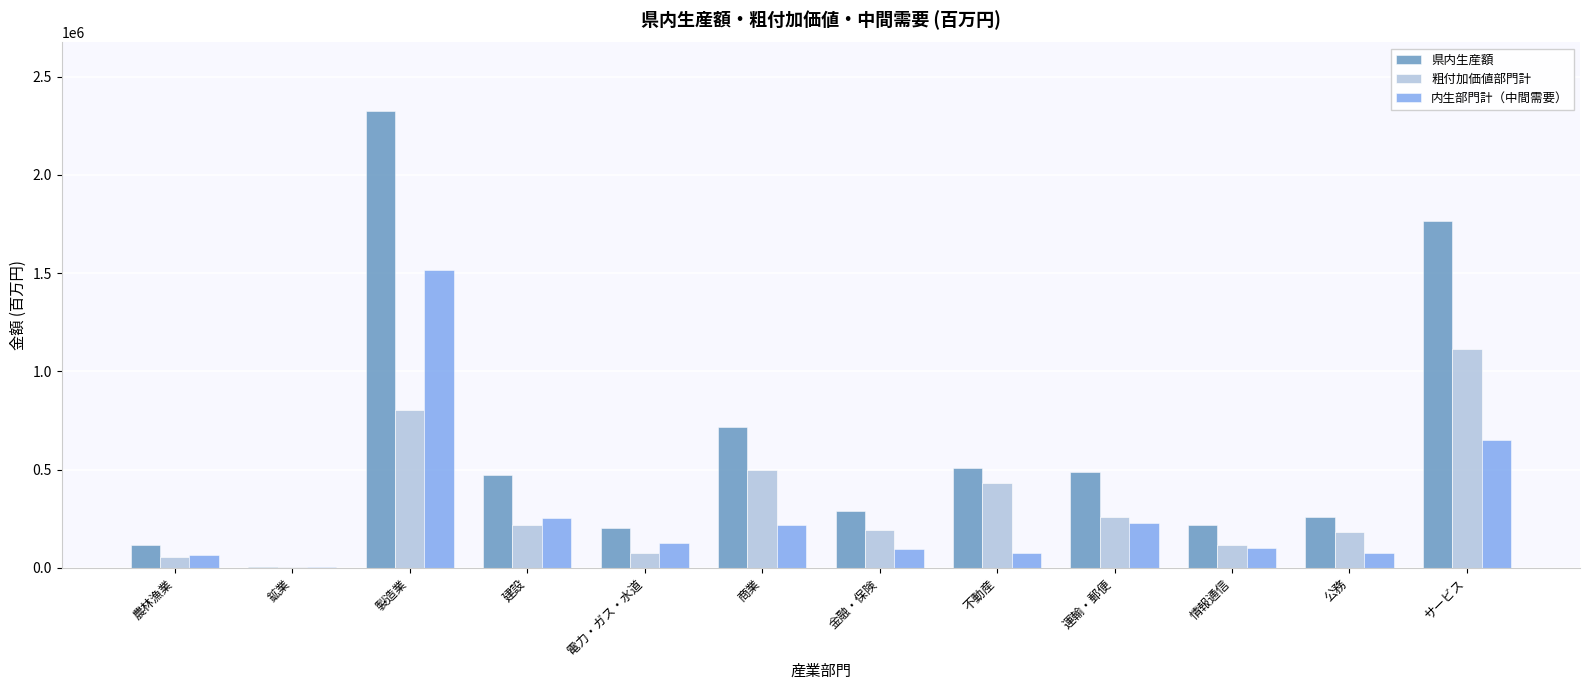

Is the value of 粗付加価値部門計 at 情報通信 greater than the value of 県内生産額 at 鉱業?

Yes